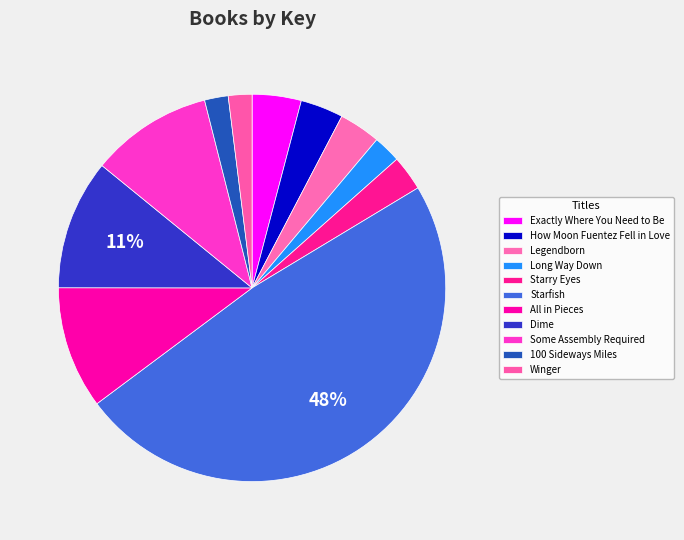

To the nearest percent, what is the difference between the largest and smallest slice percentages?

46%